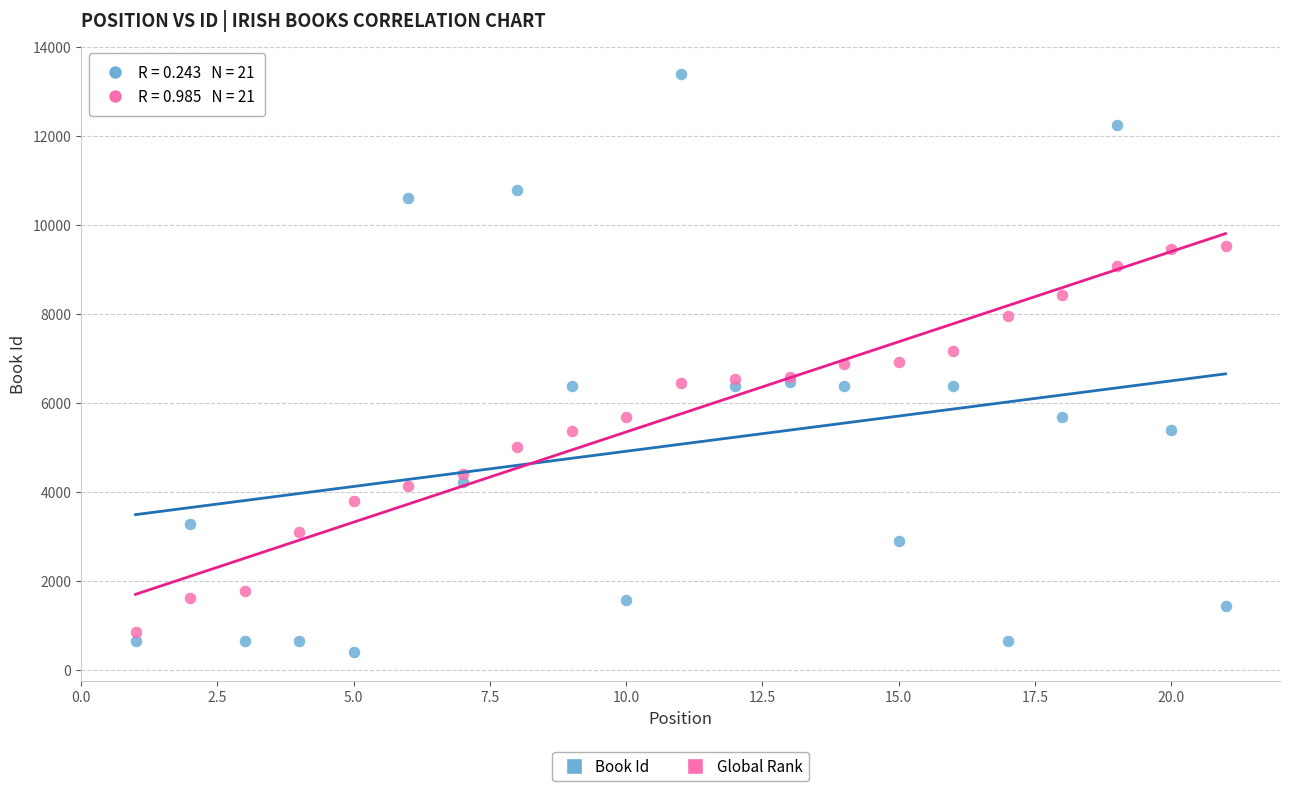

Which series contains the lowest Y value?

Book Id